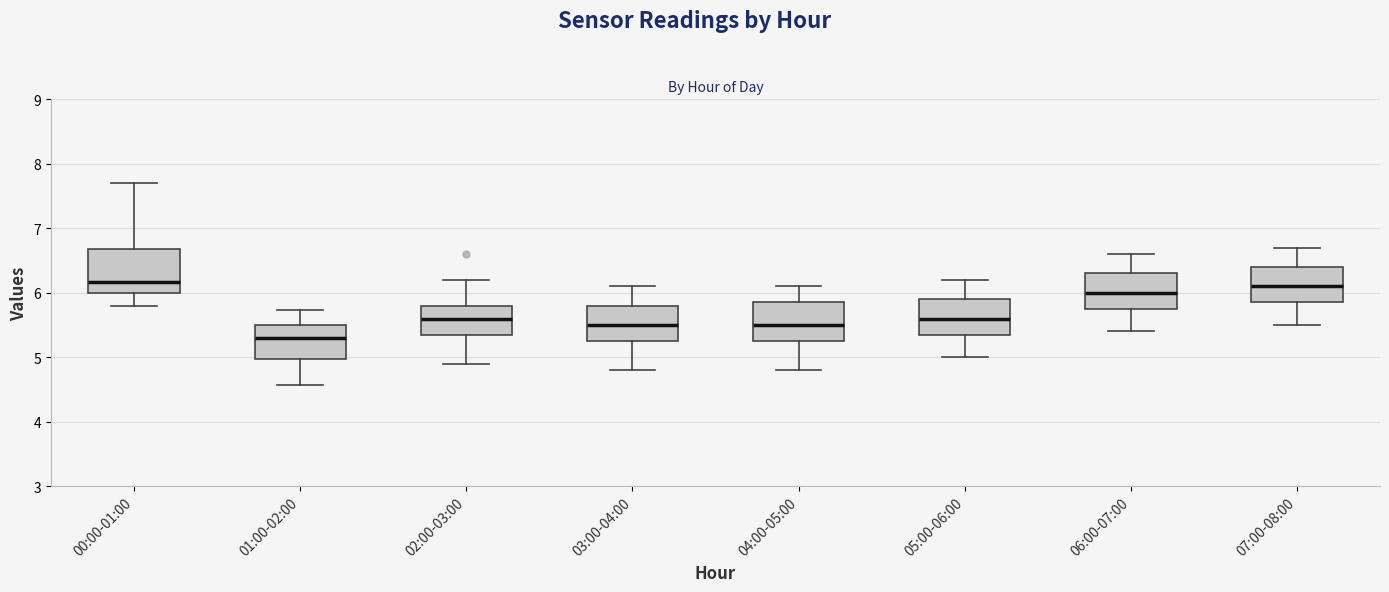

Reading left to right, transcribe this box plot: for each box, give where its median line is, the range the box spans, and where its two whiskers end, as read against the y-axis. The values are not printed on the chart, so give them approximately, as read against the axis.

00:00-01:00: median 6.2, box 6.0 to 6.7, whiskers 5.8 to 7.7
01:00-02:00: median 5.3, box 5.0 to 5.5, whiskers 4.6 to 5.7
02:00-03:00: median 5.6, box 5.4 to 5.8, whiskers 4.9 to 6.2
03:00-04:00: median 5.5, box 5.3 to 5.8, whiskers 4.8 to 6.1
04:00-05:00: median 5.5, box 5.3 to 5.9, whiskers 4.8 to 6.1
05:00-06:00: median 5.6, box 5.4 to 5.9, whiskers 5.0 to 6.2
06:00-07:00: median 6.0, box 5.8 to 6.3, whiskers 5.4 to 6.6
07:00-08:00: median 6.1, box 5.9 to 6.4, whiskers 5.5 to 6.7